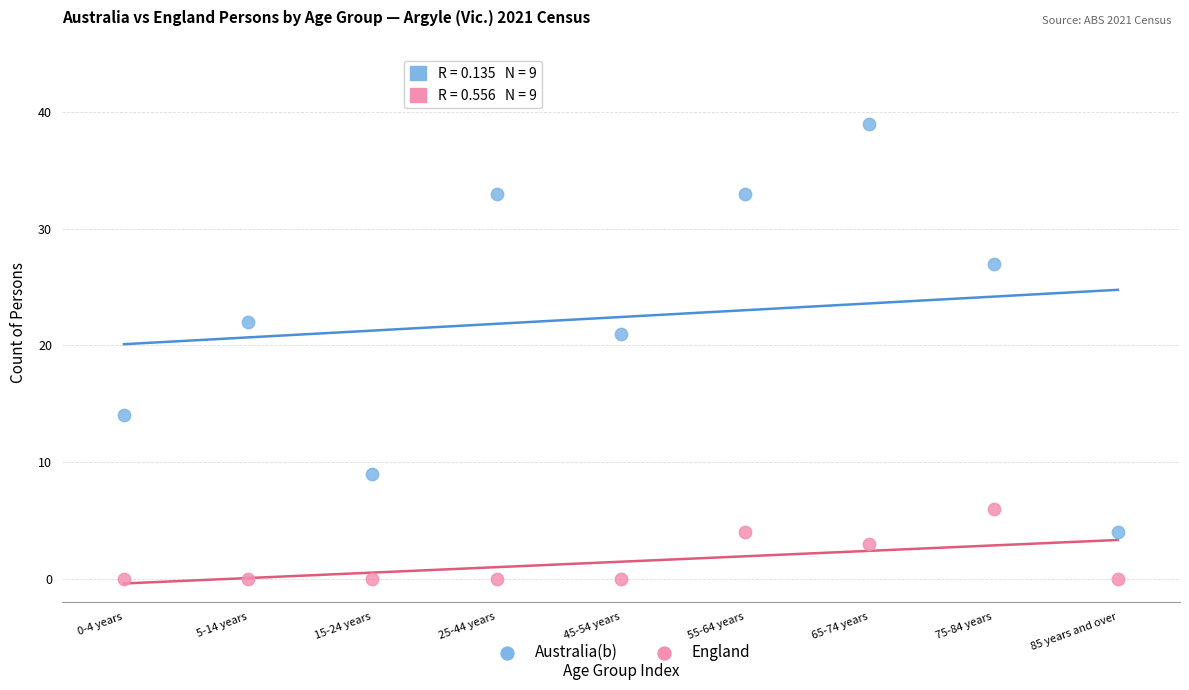

What are all the series names shown in the legend?

Australia(b), England